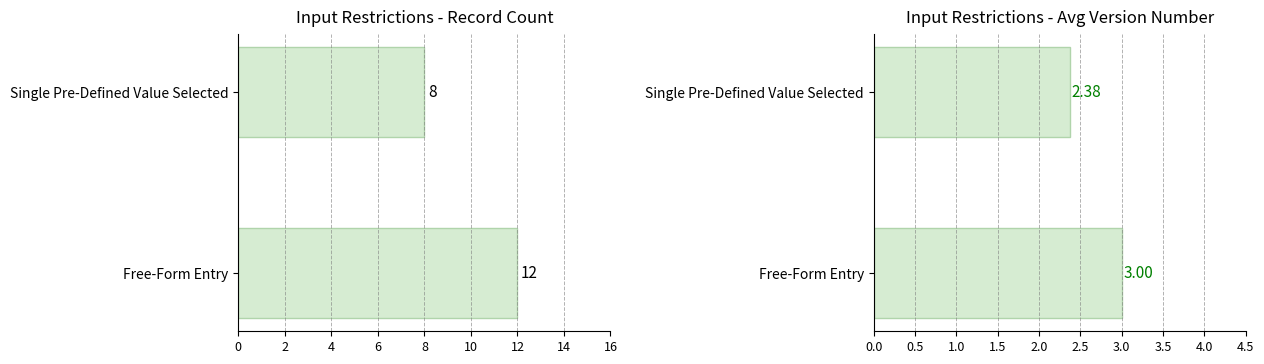

How many bars are there in each group?

2